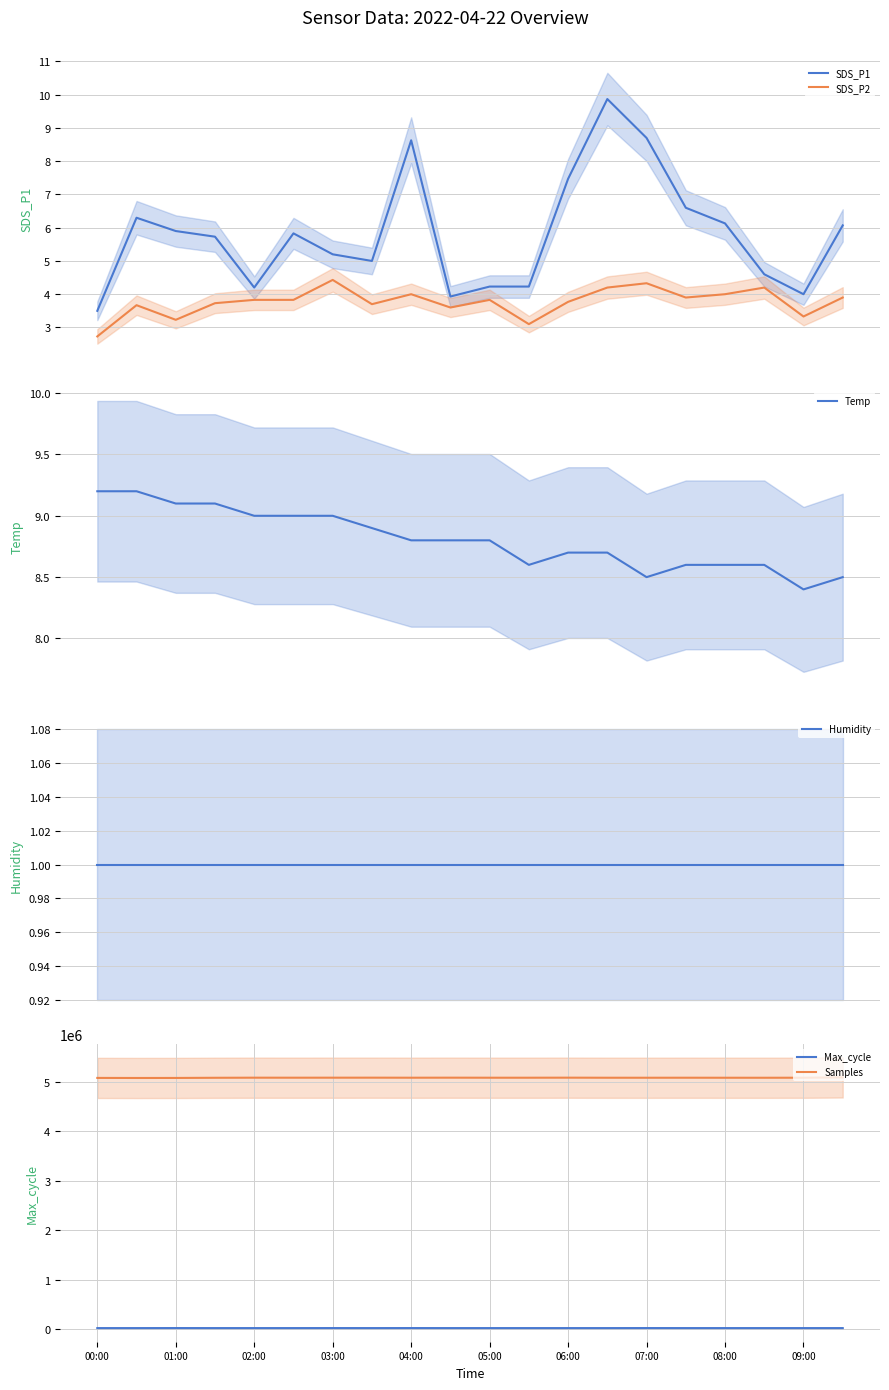

How many data points does each series have?

20